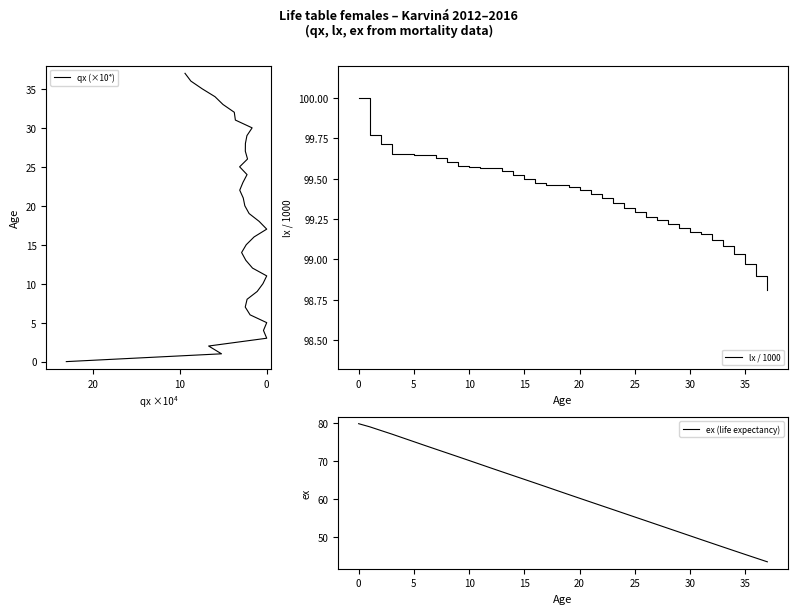

How many data points in lx / 1000 are less than 99?

3